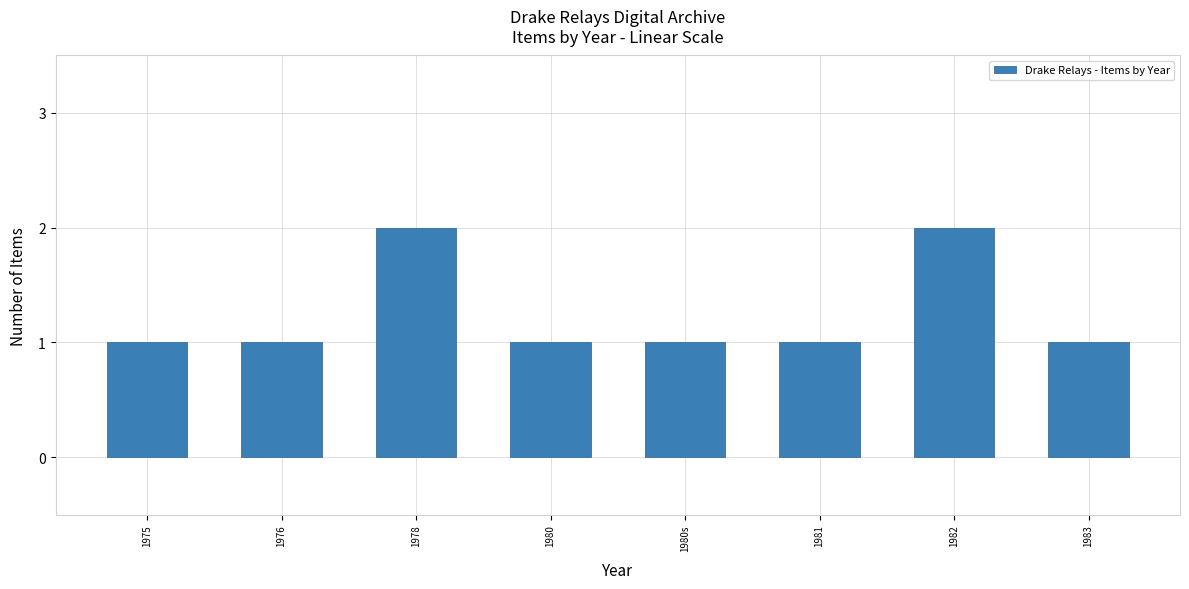

Between 1982 and 1983, which is larger?

1982